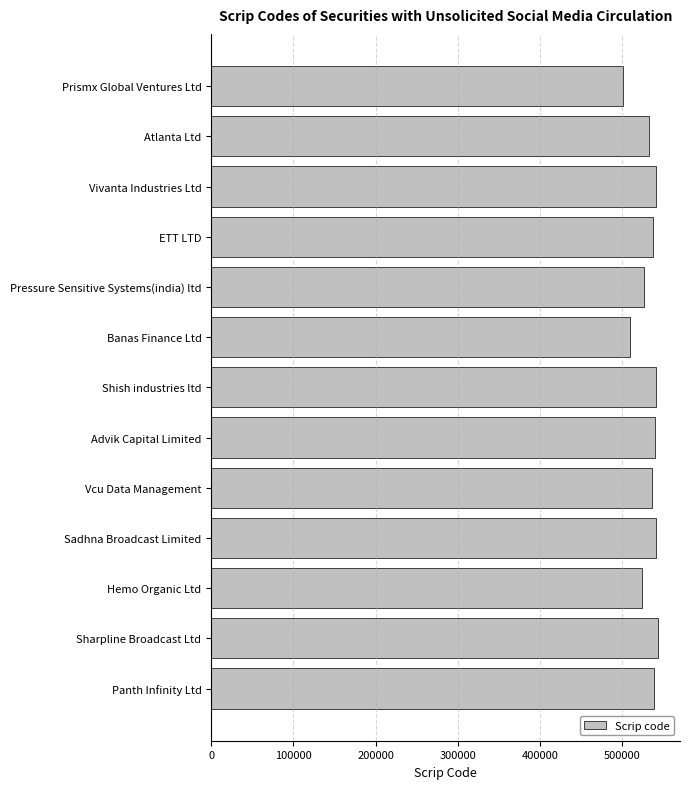

What is the change in value from Shish industries ltd to Prismx Global Ventures Ltd?

-39379